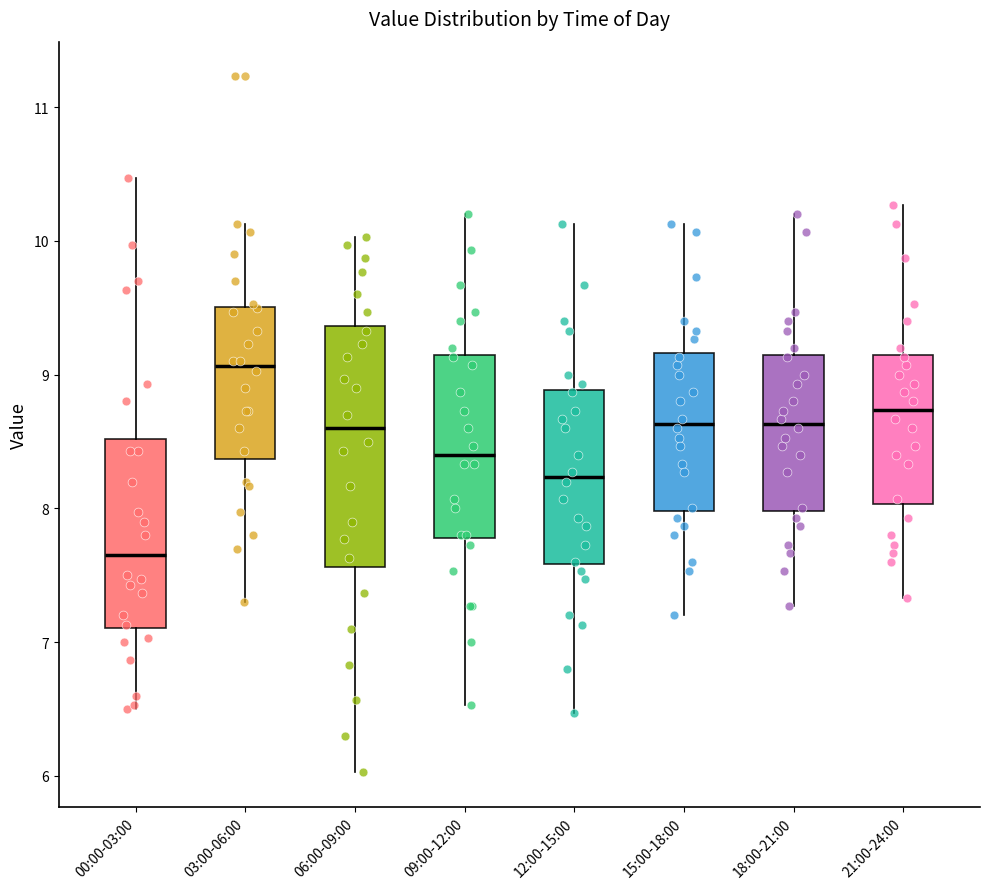

Which box is the tallest, from its lower edge to its upper edge?

06:00-09:00